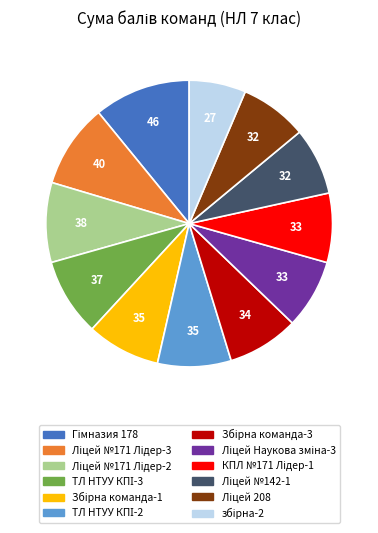

Does any single category account for the majority?

No